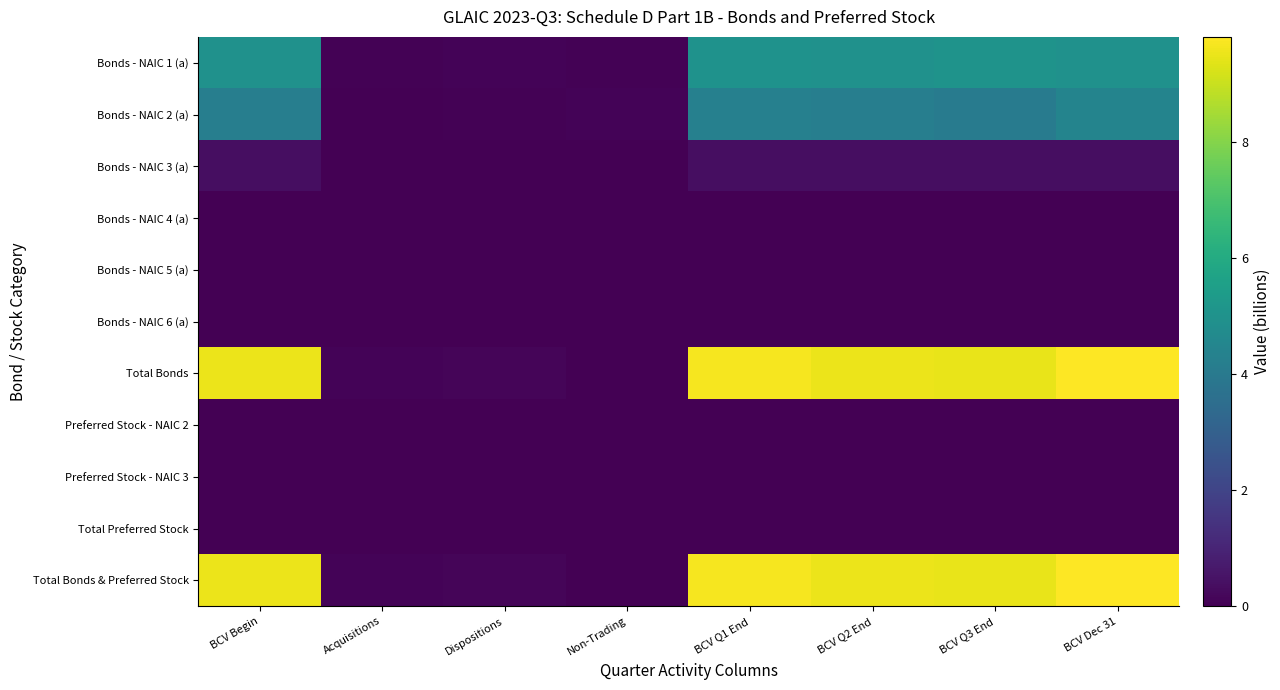

How many categories are shown in the chart?

8